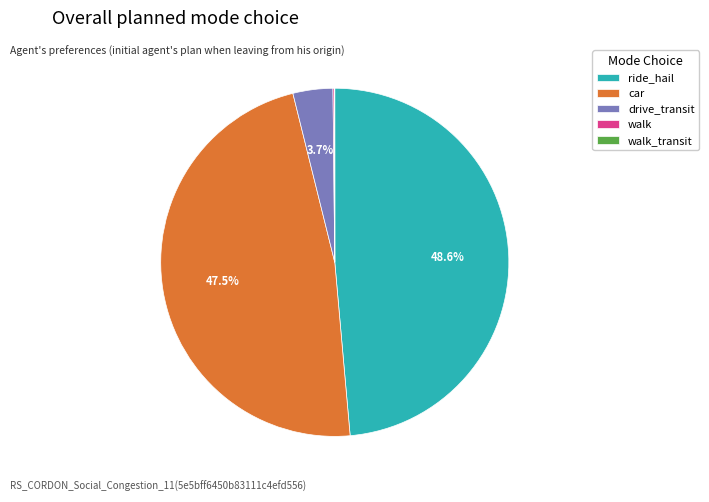

Is there a majority slice in this chart?

No